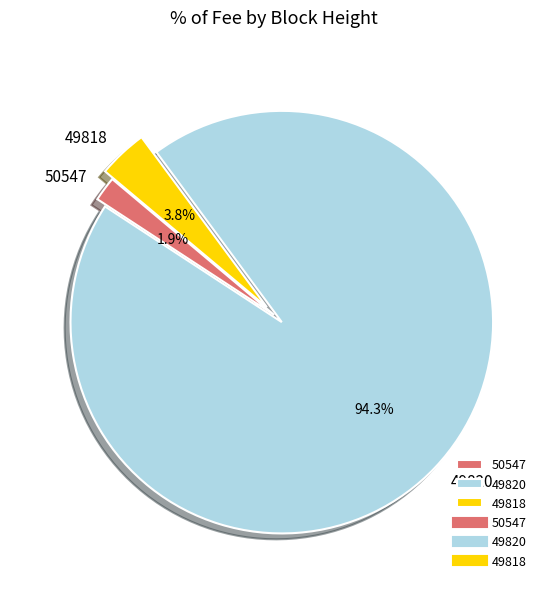

What is the majority slice?

49820